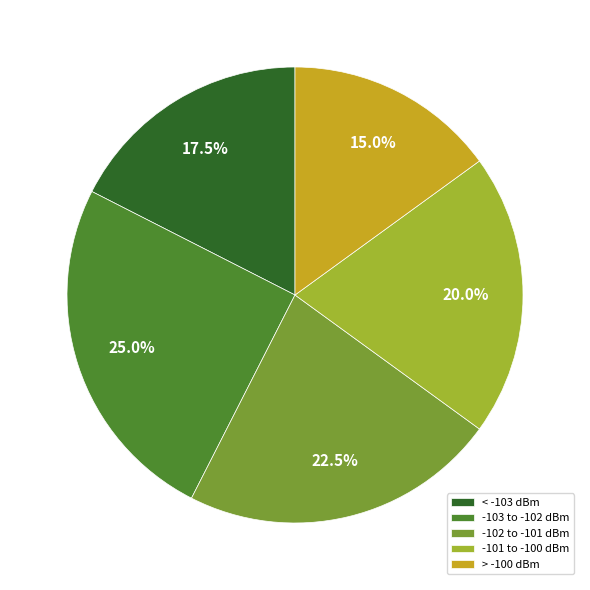

How much of the chart is everything except -103 to -102 dBm?

75.0%